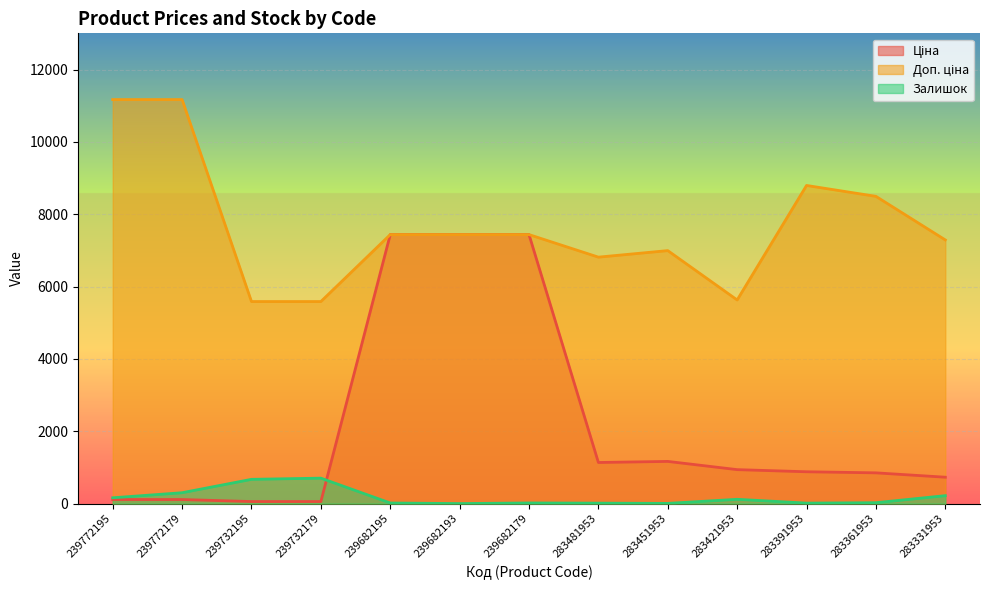

True or false: Доп. ціна has more than 2 points higher than both neighbors.

False